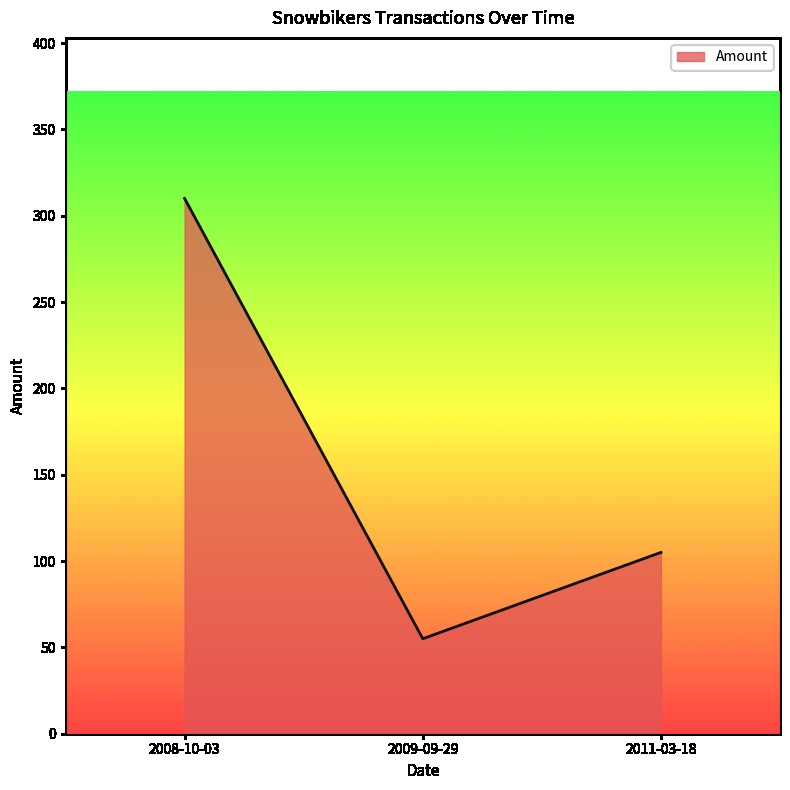

How many values are below 105?

1